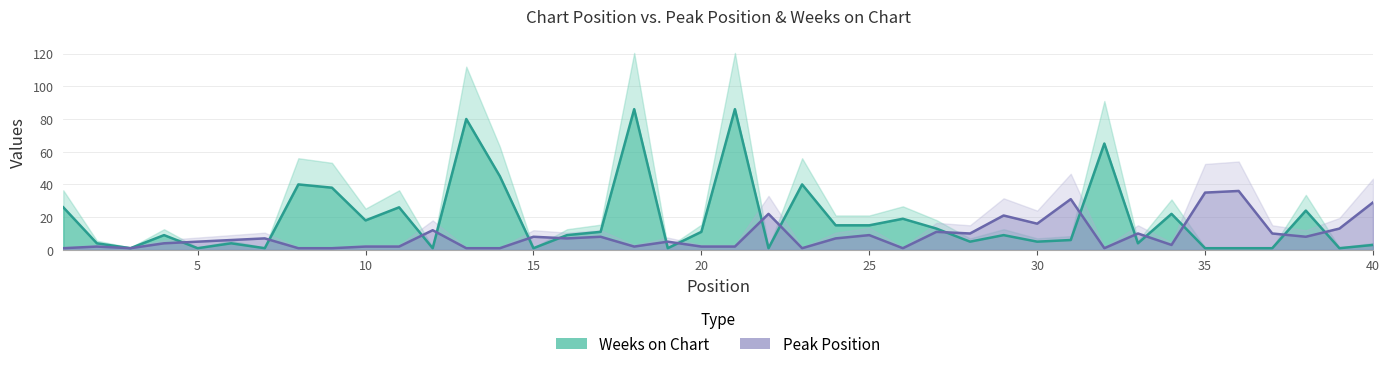

Rank the series at 9 from lowest to highest value.

Peak Position, Weeks on Chart